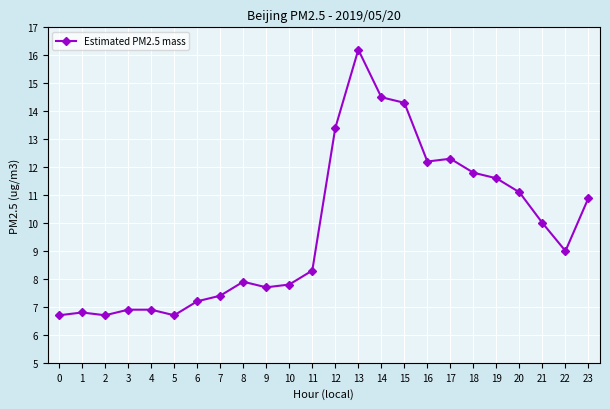

Does the chart display data point markers on the line(s)?

Yes